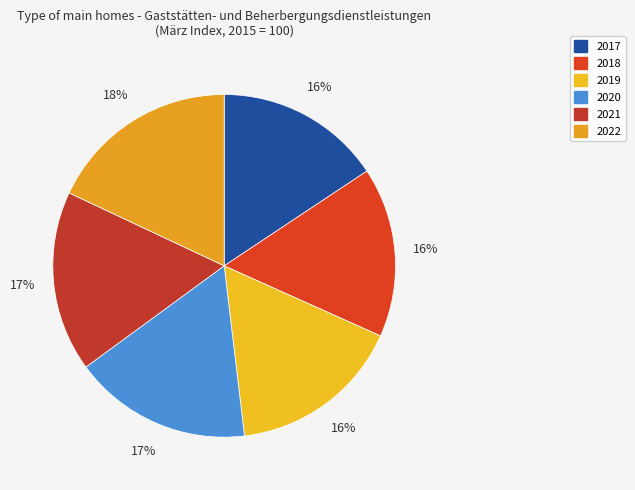

Which slice is the smallest?

2017